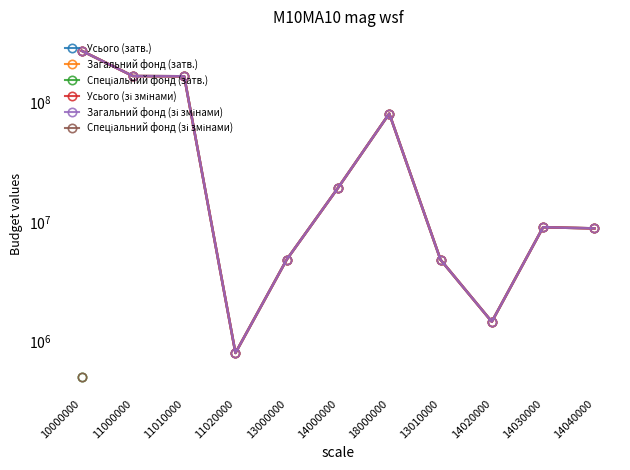

In Усього (затв.), how many points are higher than both neighbors (excluding endpoints)?

2